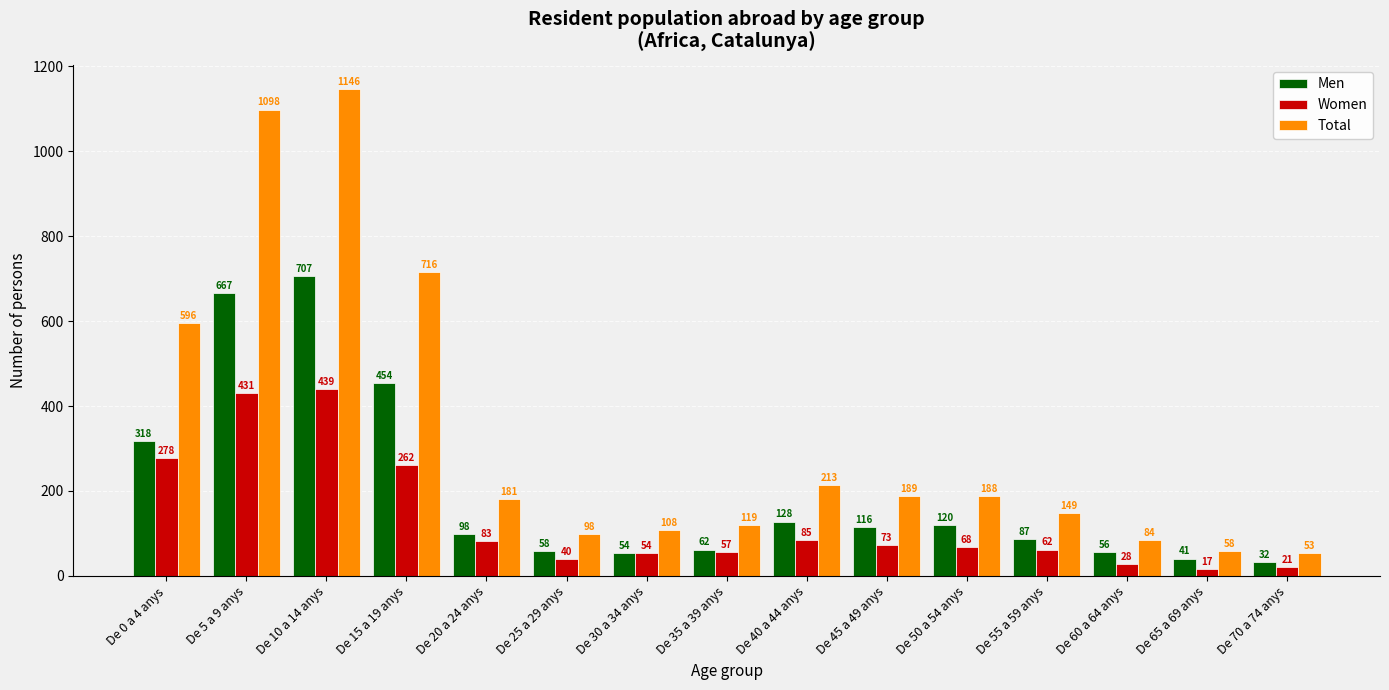

The Women series shows 62 at De 55 a 59 anys. True or false?

True